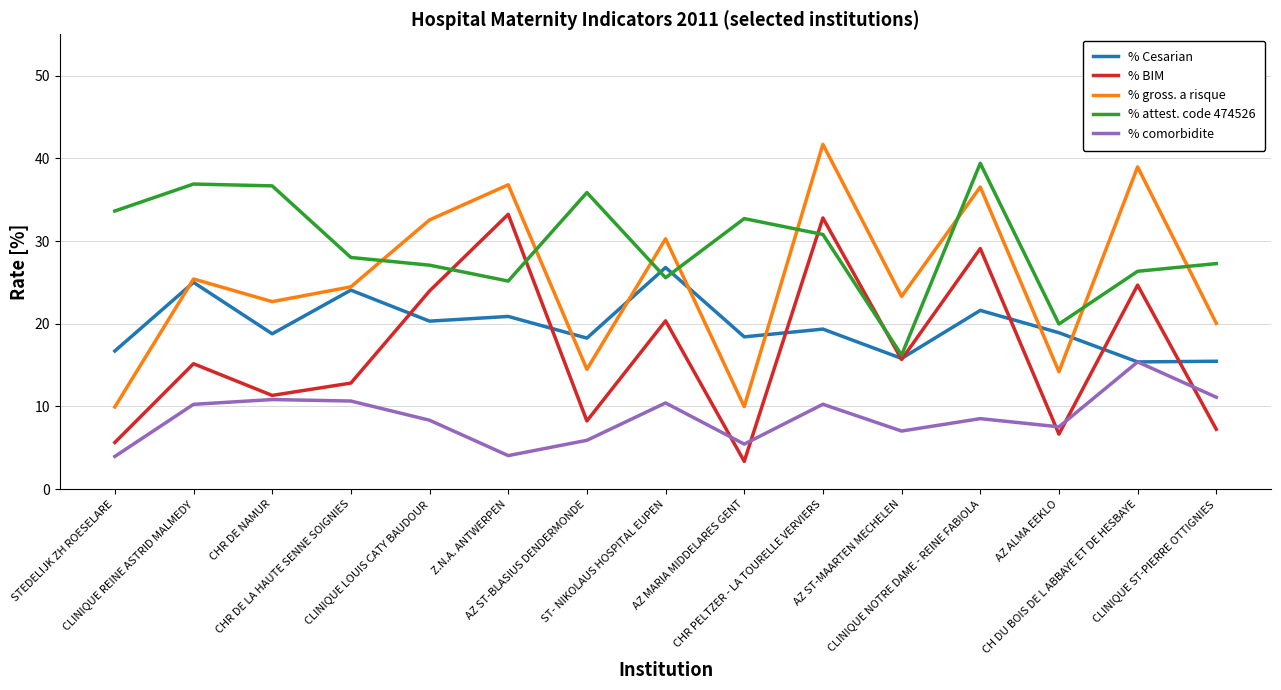

Which series has the largest total across all categories?

% attest. code 474526